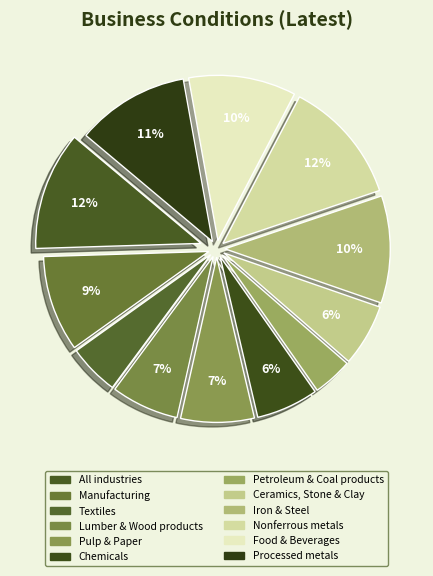

How many slices are in this pie chart?

12